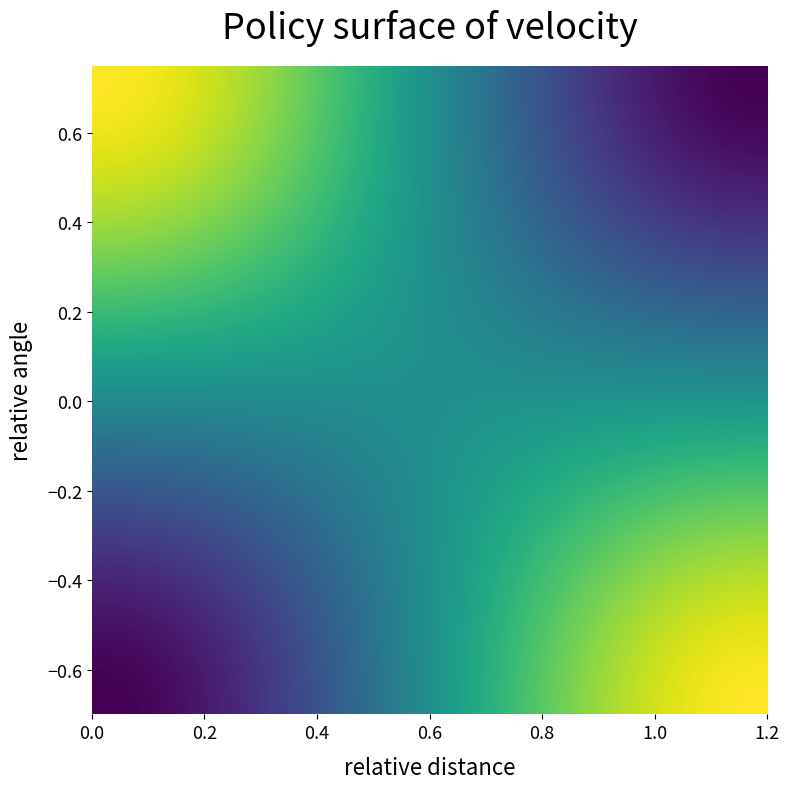

What is the smallest value displayed?

150000